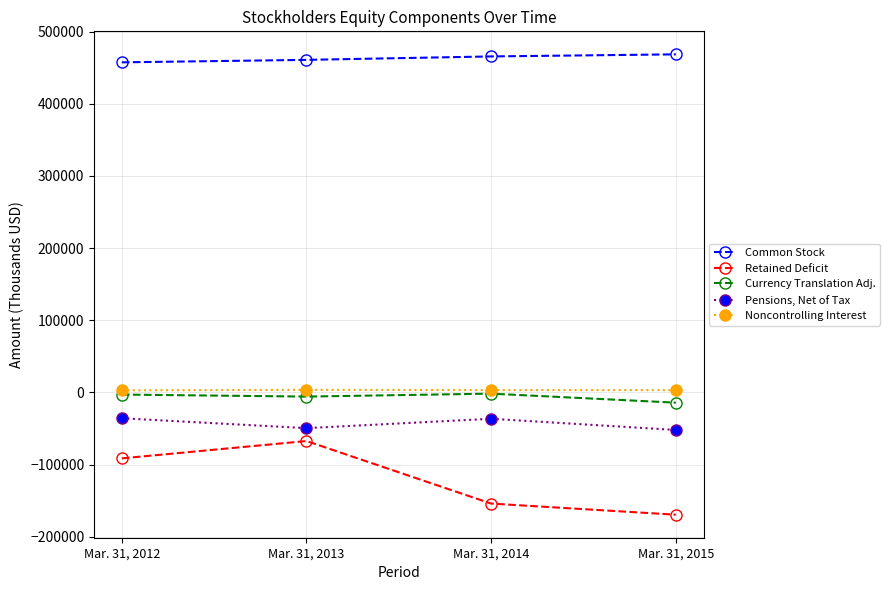

Does the chart have visible grid lines?

Yes